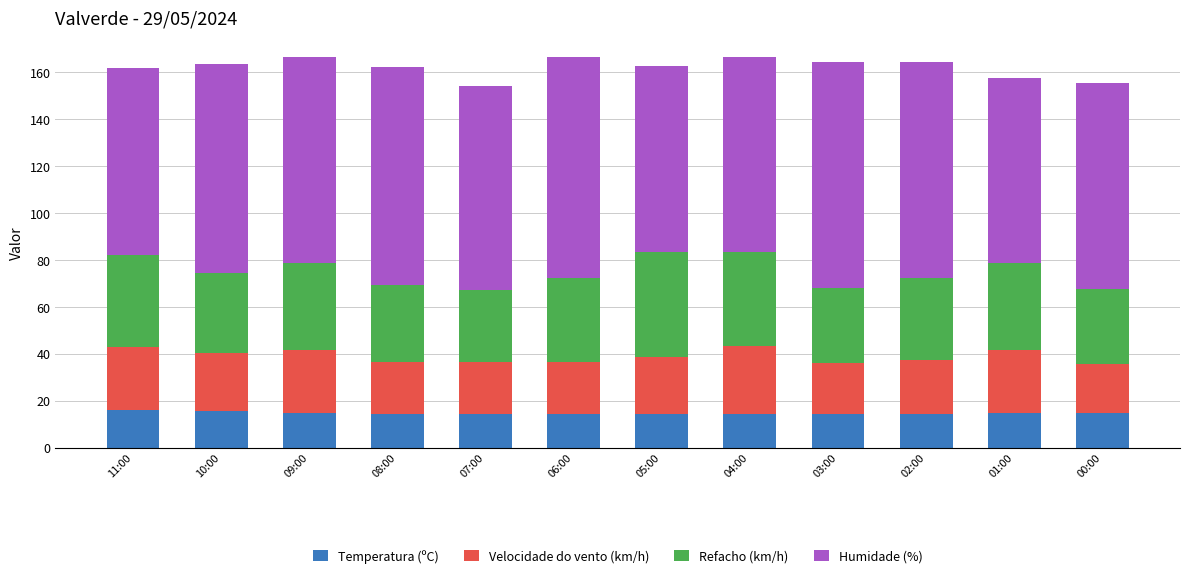

What is the average value of the Temperatura (ºC) series?

14.7